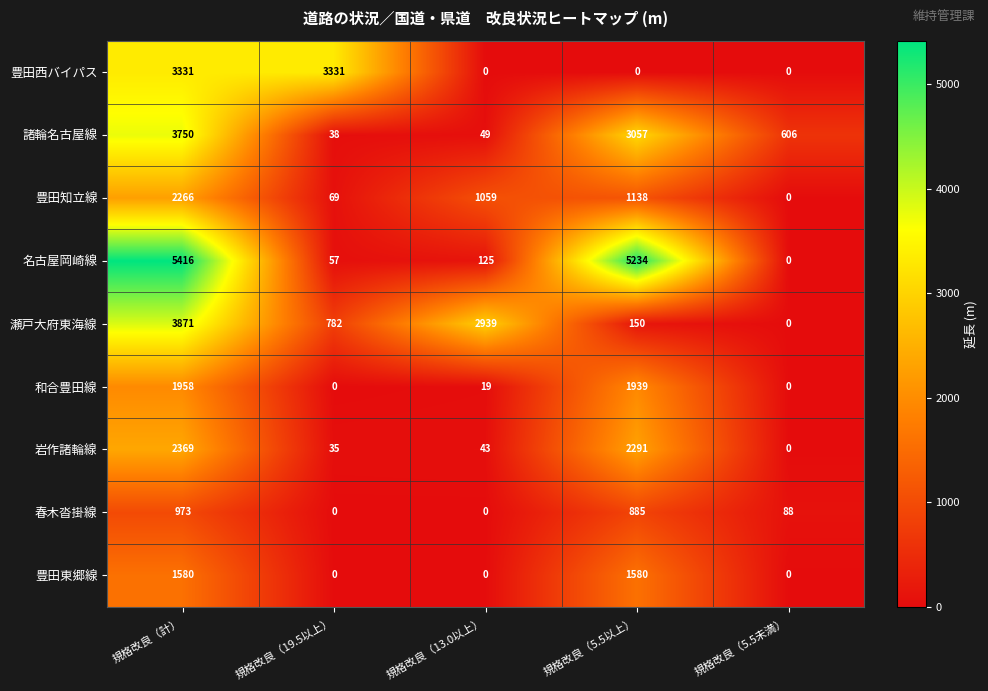

What is the sum of the 豊田西バイパス values at 規格改良（19.5以上） and 規格改良（5.5以上）?

3331